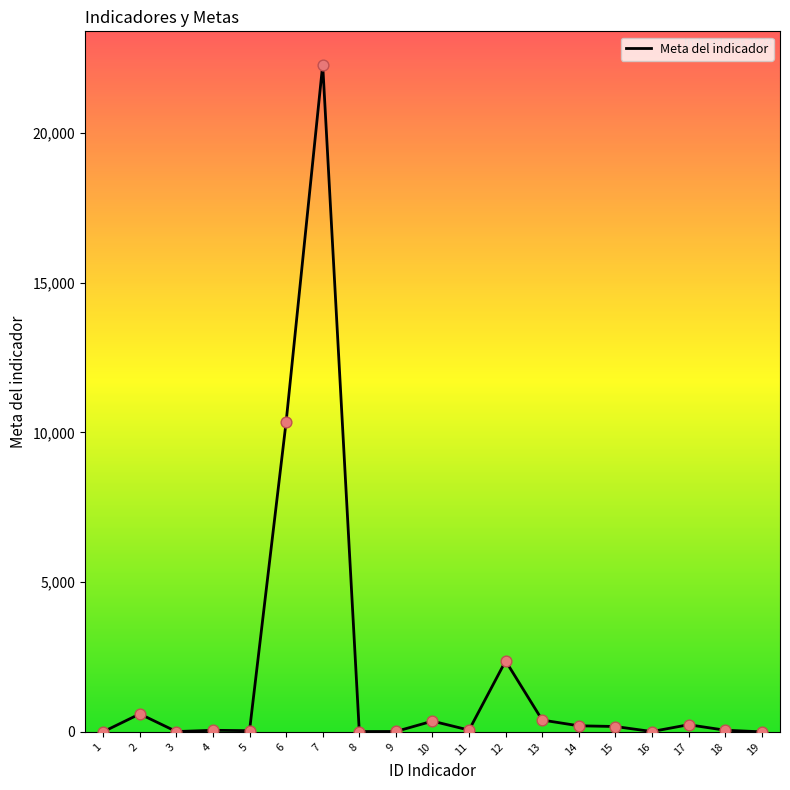

The value at 7 is 6750. True or false?

False